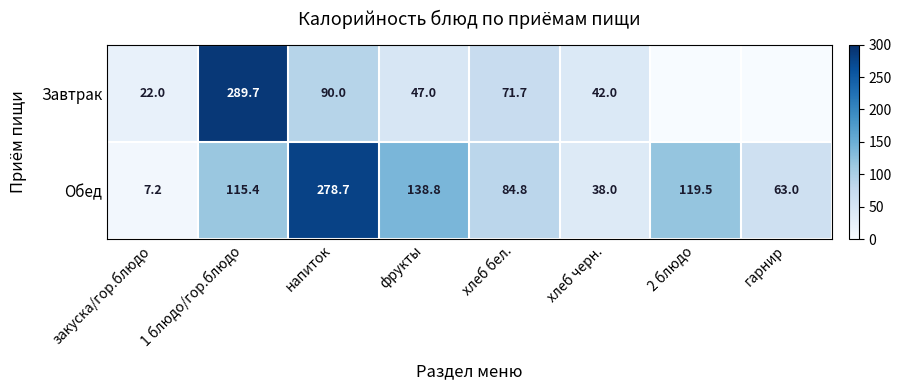

What is the difference between the maximum and second lowest values in the Обед series?

240.7